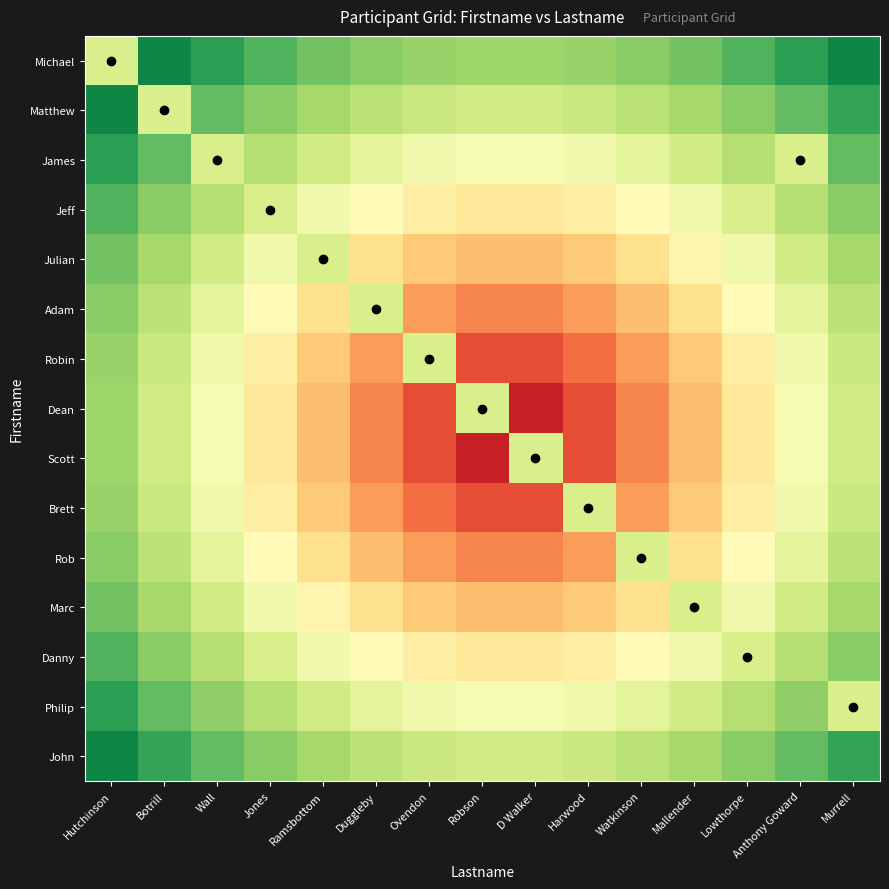

At Murrell, list the series in order from largest to smallest.

Michael, Matthew, John, James, Jeff, Danny, Julian, Marc, Adam, Rob, Robin, Brett, Dean, Scott, Philip